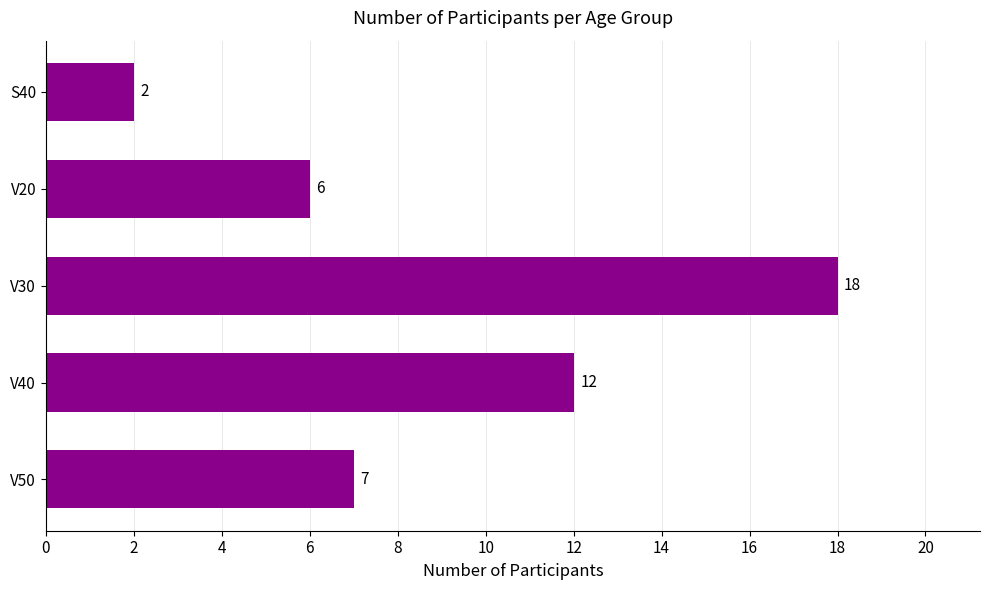

What is the value of the 3rd bar from the top?

18